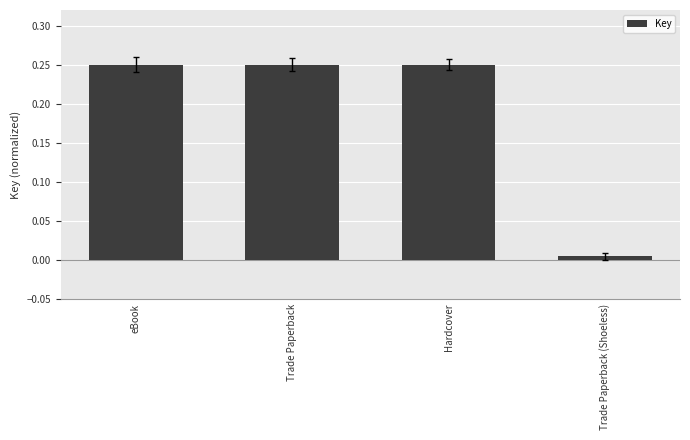

The chart shows a value of 0.4 at eBook. True or false?

False